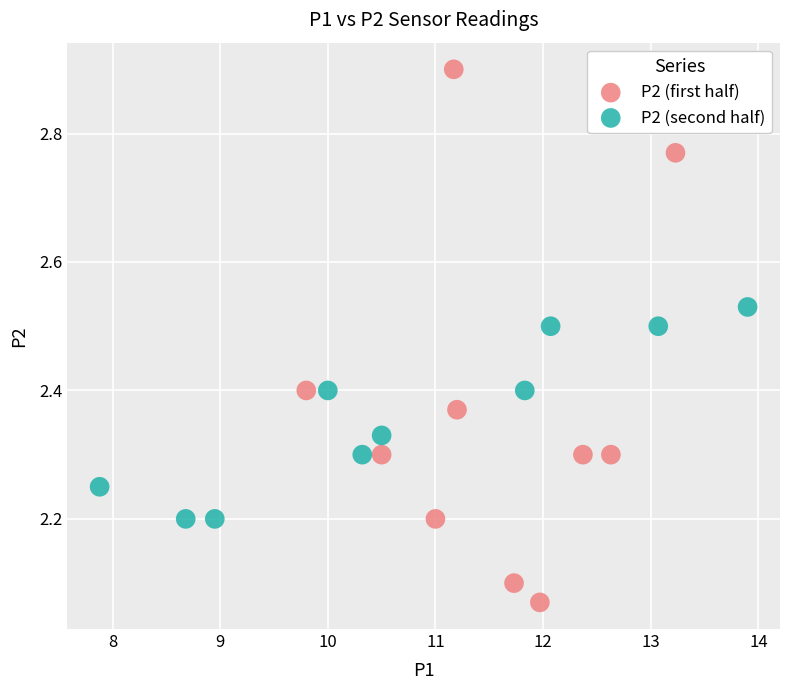

Which series has the widest spread of Y values?

P2 (first half)